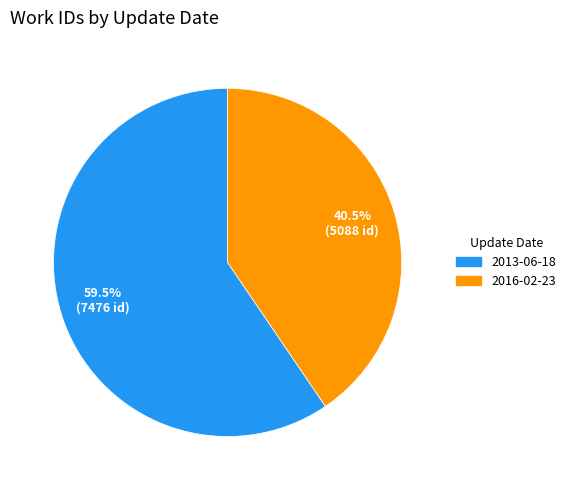

How many segments does this pie chart have?

2